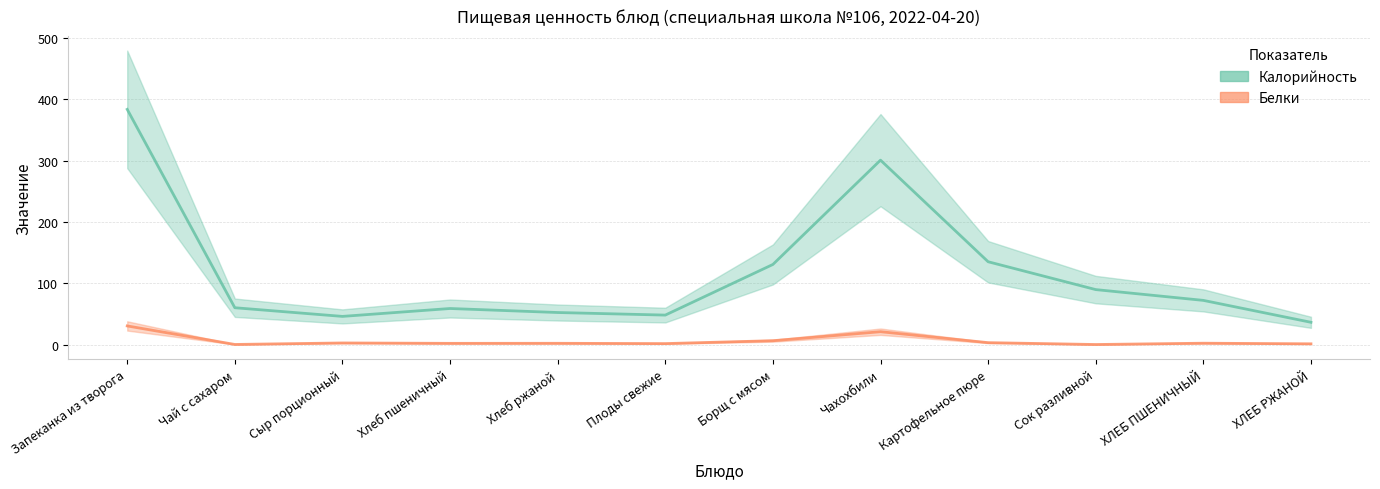

What is the approximate value of Белки at Чай с сахаром?

0.1